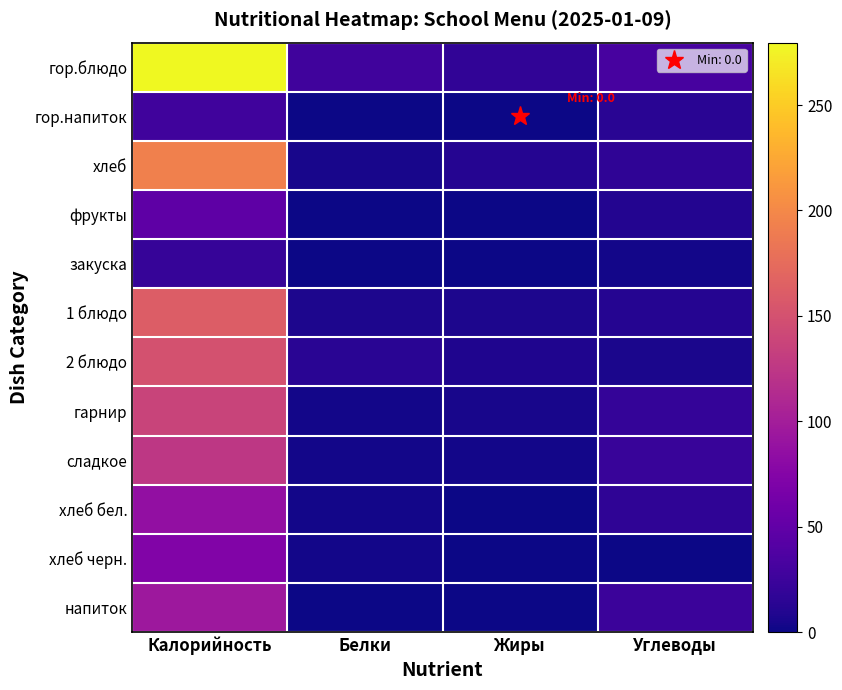

Reading right to left, transcribe all the data shown in this chart.

гор.блюдо: Углеводы=32.4	Жиры=18.0	Белки=27.8	Калорийность=279.6
гор.напиток: Углеводы=14.0	Жиры=0.0	Белки=0.2	Калорийность=28.0
хлеб: Углеводы=17.1	Жиры=11.6	Белки=4.9	Калорийность=193.0
фрукты: Углеводы=10.3	Жиры=0.3	Белки=0.4	Калорийность=47.0
закуска: Углеводы=2.3	Жиры=0.4	Белки=1.0	Калорийность=21.0
1 блюдо: Углеводы=11.5	Жиры=6.7	Белки=6.9	Калорийность=161.1
2 блюдо: Углеводы=6.5	Жиры=7.8	Белки=13.9	Калорийность=150.0
гарнир: Углеводы=20.4	Жиры=4.8	Белки=3.1	Калорийность=137.2
сладкое: Углеводы=22.3	Жиры=2.9	Белки=2.2	Калорийность=125.1
хлеб бел.: Углеводы=16.7	Жиры=0.8	Белки=2.4	Калорийность=85.7
хлеб черн.: Углеводы=1.1	Жиры=0.5	Белки=2.8	Калорийность=72.4
напиток: Углеводы=24.8	Жиры=0.0	Белки=0.0	Калорийность=94.2